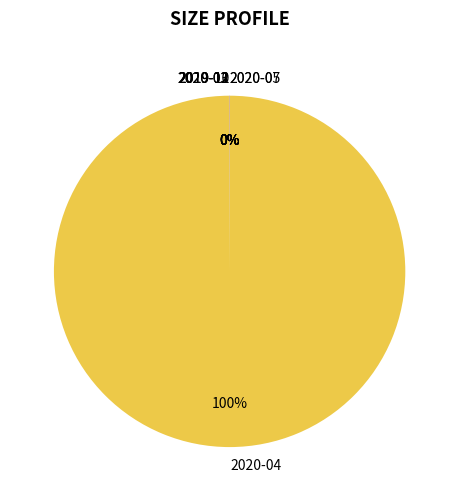

Which category has the biggest portion of the pie?

2020-04